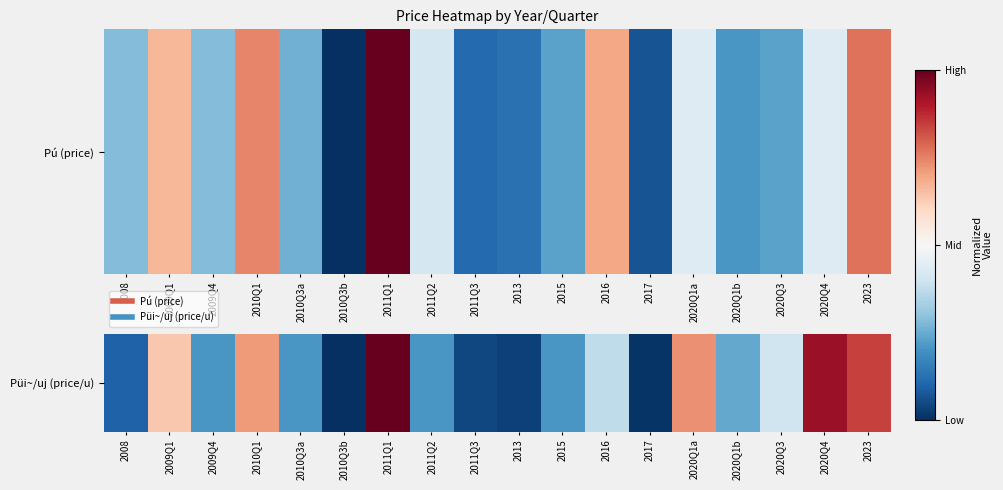

Rank the categories by value from lowest to highest.

2010Q3b, 2017, 2013, 2011Q3, 2008, 2009Q4, 2010Q3a, 2011Q2, 2015, 2020Q1b, 2016, 2020Q3, 2009Q1, 2010Q1, 2020Q1a, 2023, 2020Q4, 2011Q1